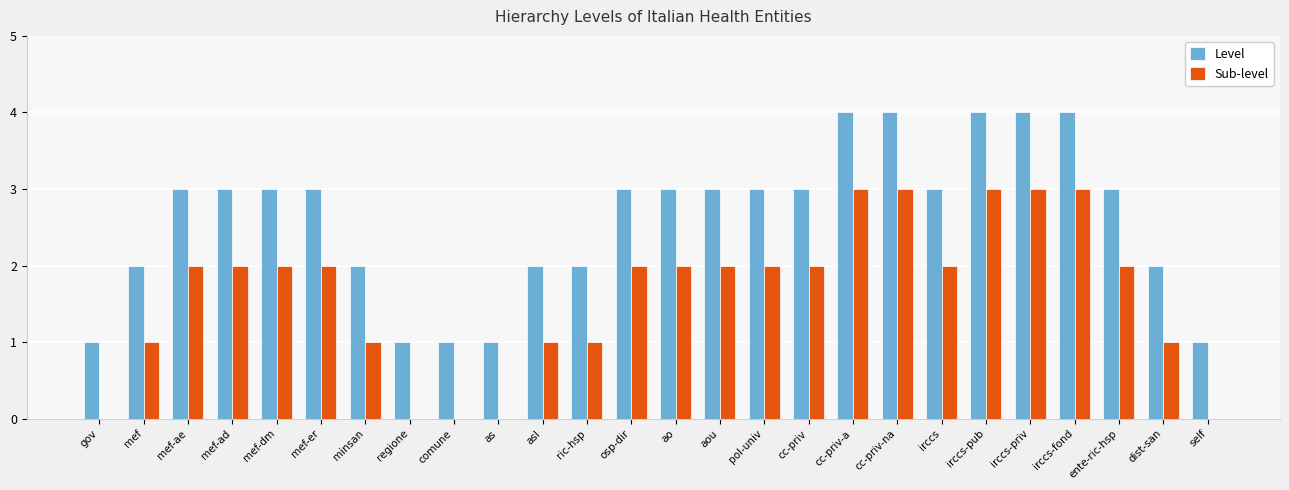

Reading left to right, extract all data points from this chart.

Level: gov=1	mef=2	mef-ae=3	mef-ad=3	mef-dm=3	mef-er=3	minsan=2	regione=1	comune=1	as=1	asl=2	ric-hsp=2	osp-dir=3	ao=3	aou=3	pol-univ=3	cc-priv=3	cc-priv-a=4	cc-priv-na=4	irccs=3	irccs-pub=4	irccs-priv=4	irccs-fond=4	ente-ric-hsp=3	dist-san=2	self=1
Sub-level: gov=0	mef=1	mef-ae=2	mef-ad=2	mef-dm=2	mef-er=2	minsan=1	regione=0	comune=0	as=0	asl=1	ric-hsp=1	osp-dir=2	ao=2	aou=2	pol-univ=2	cc-priv=2	cc-priv-a=3	cc-priv-na=3	irccs=2	irccs-pub=3	irccs-priv=3	irccs-fond=3	ente-ric-hsp=2	dist-san=1	self=0